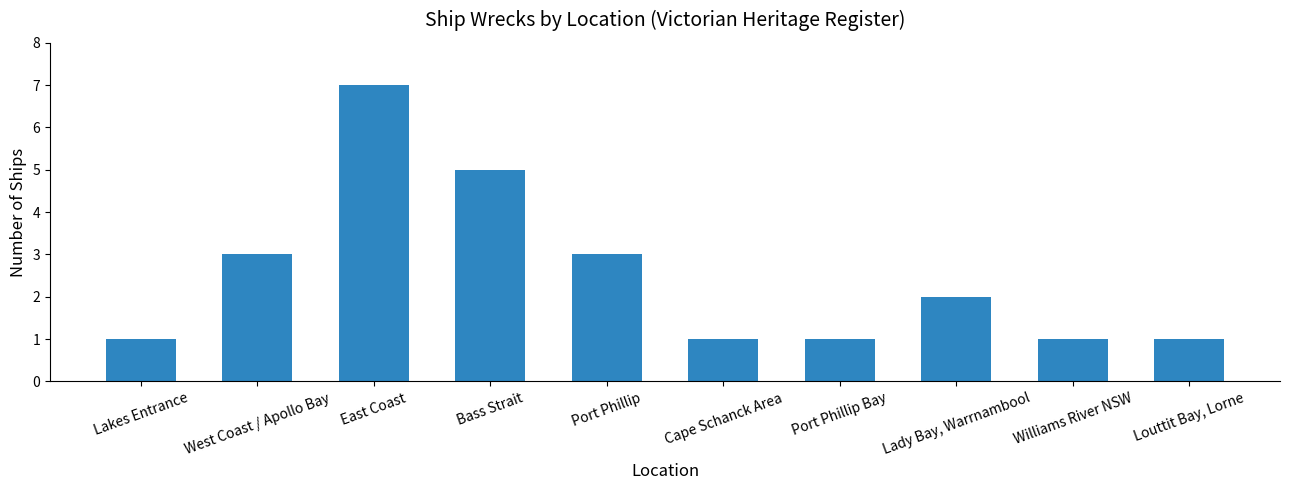

What is the difference between the maximum and minimum values?

6